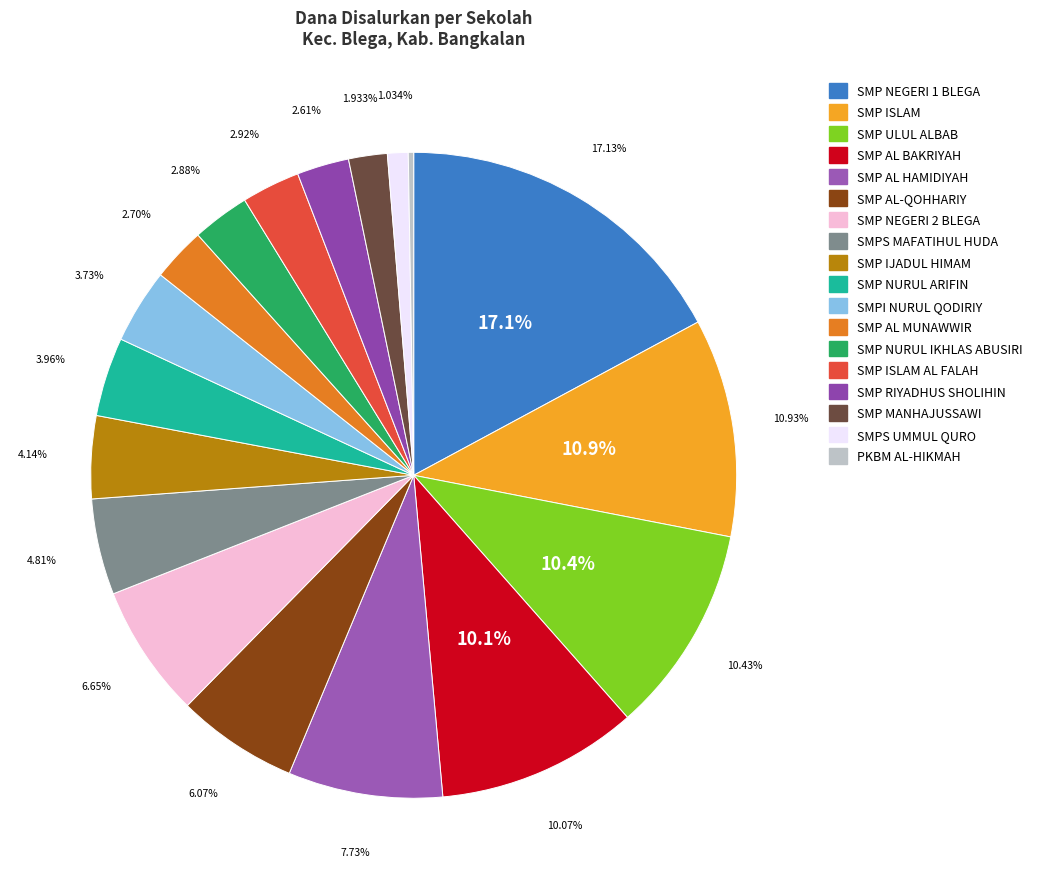

How many slices are in this pie chart?

18